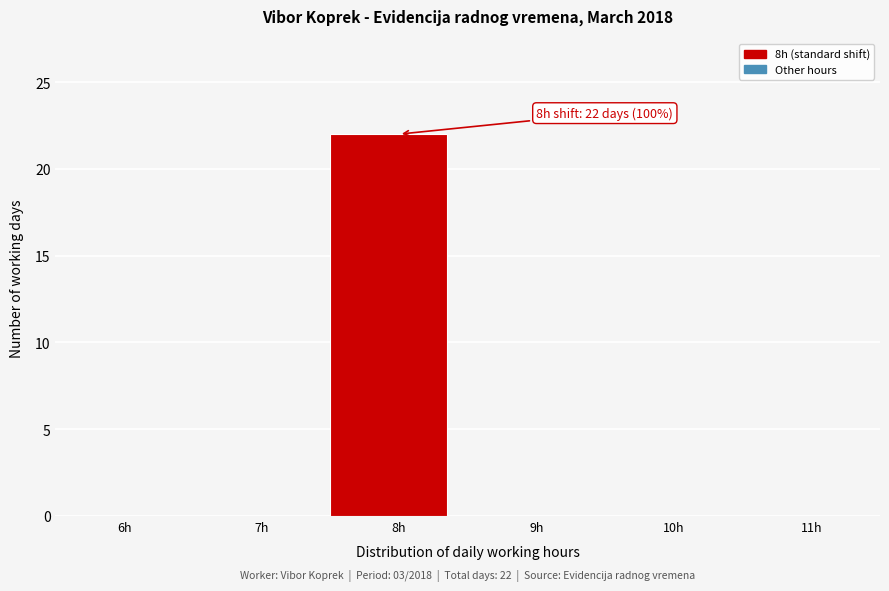

Reading left to right, extract all data points from this chart.

6h=0	7h=0	8h=22	9h=0	10h=0	11h=0